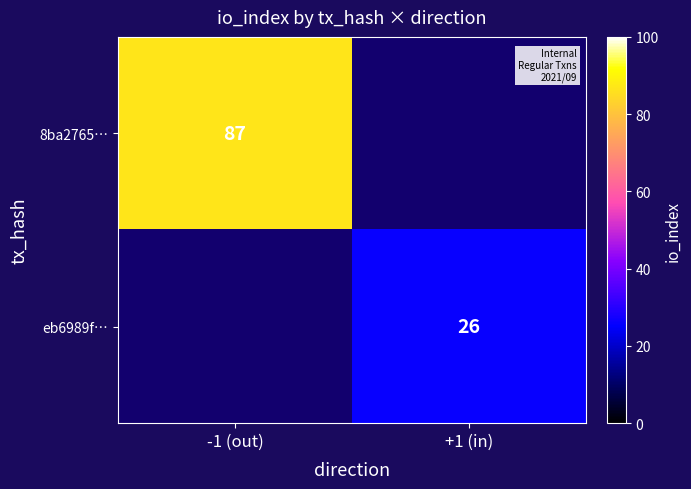

What is the greatest value displayed?

87.0